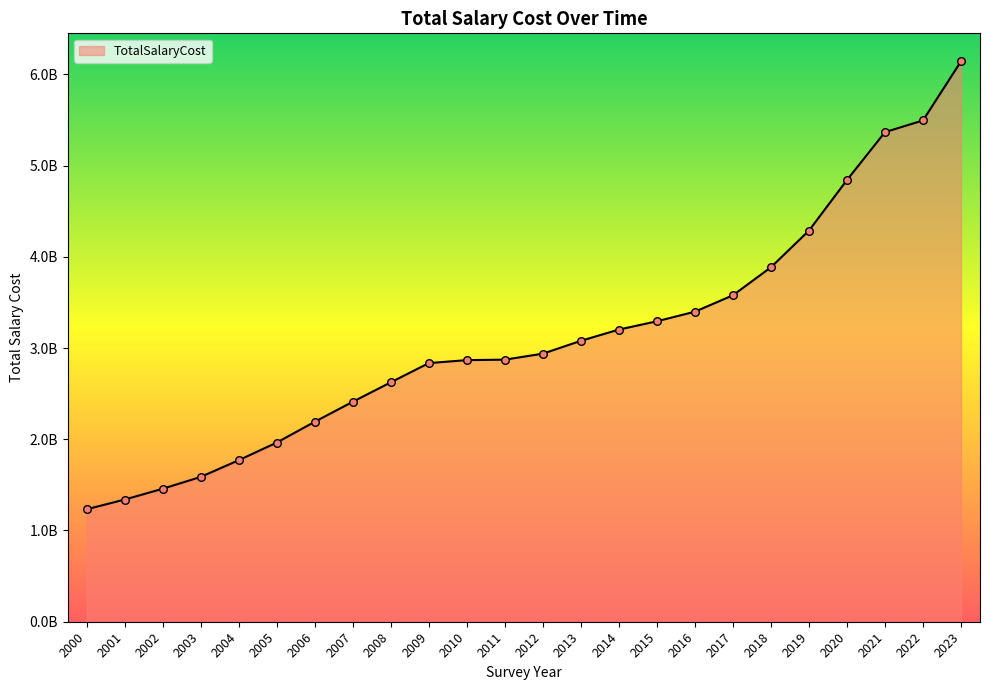

Is this an area chart (filled region under the line)?

Yes